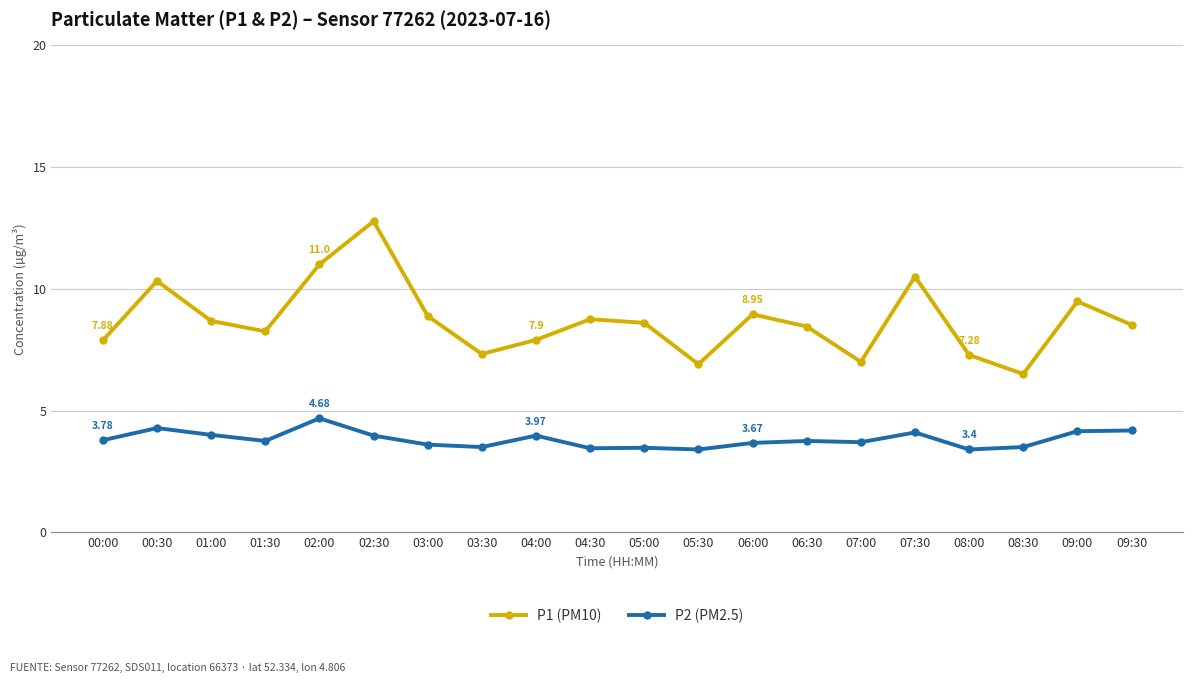

At which label does P1 (PM10) reach its peak?

02:30